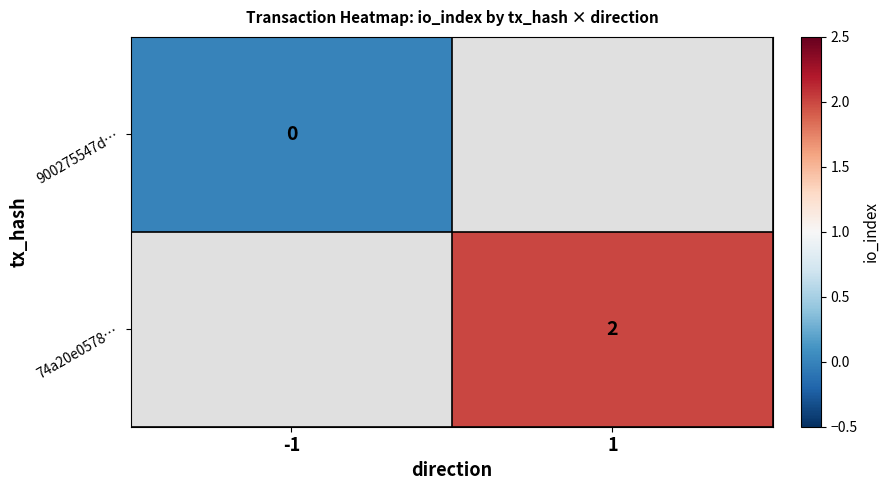

How many categories are shown in the chart?

2